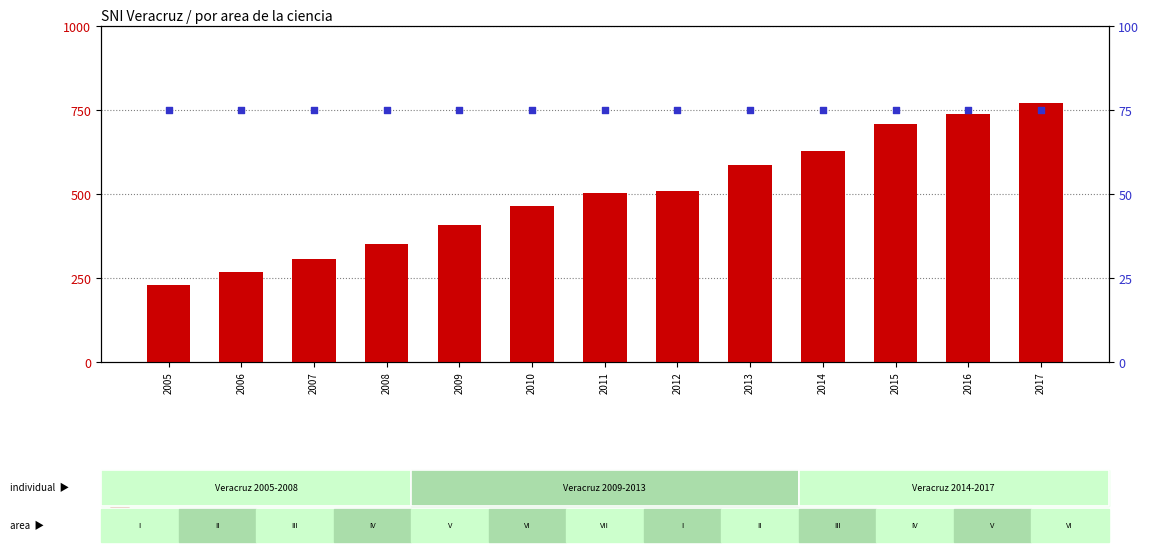

Which series has the largest total across all categories?

count